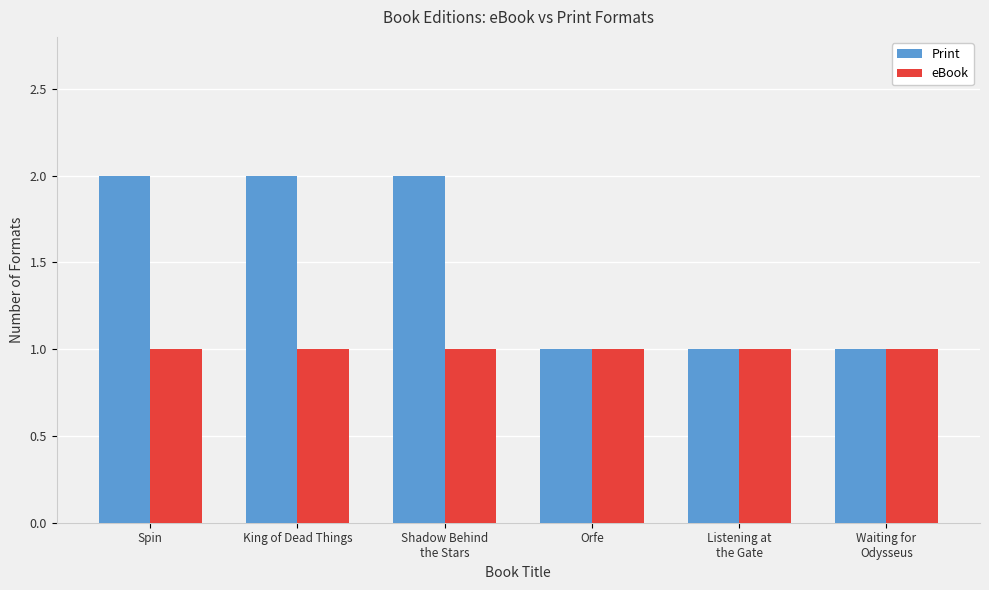

Is it true that eBook equals 1 at King of Dead Things?

True